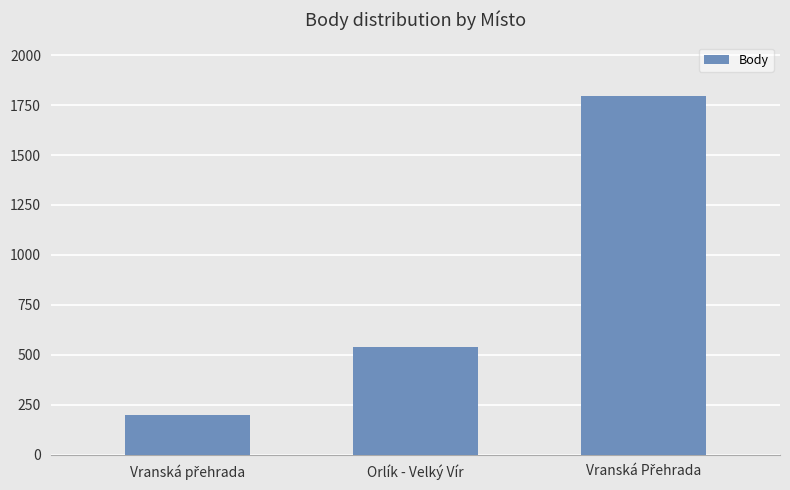

What is the greatest value displayed?

1794